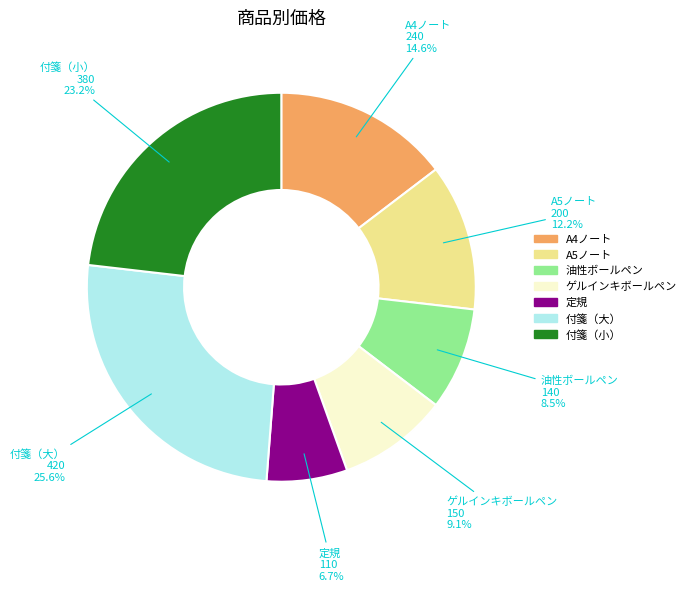

Is it true that 付箋（大） is 11% of the pie?

False